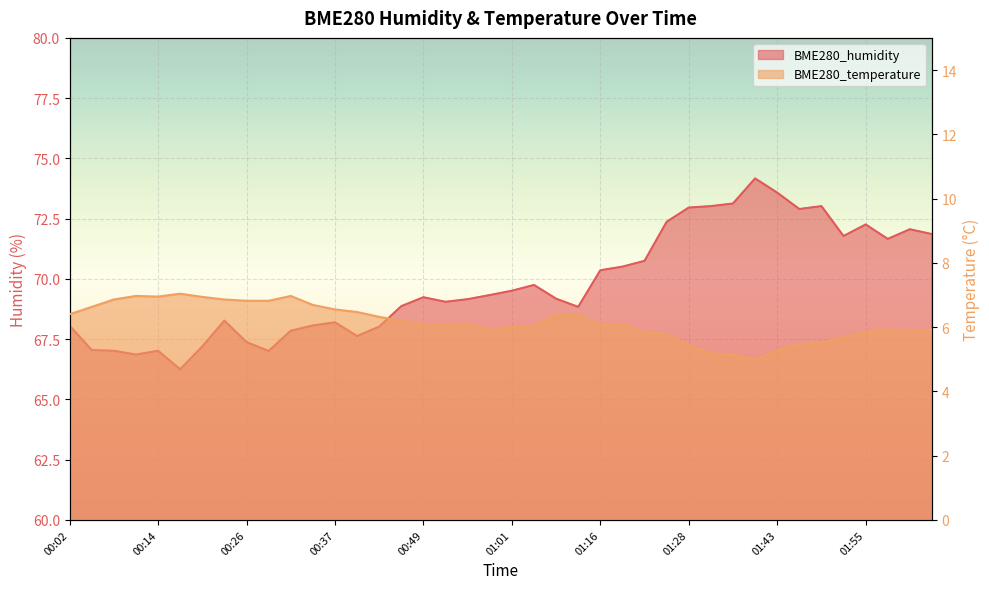

What is the spread (max minus min) of values at 01:16?

64.3